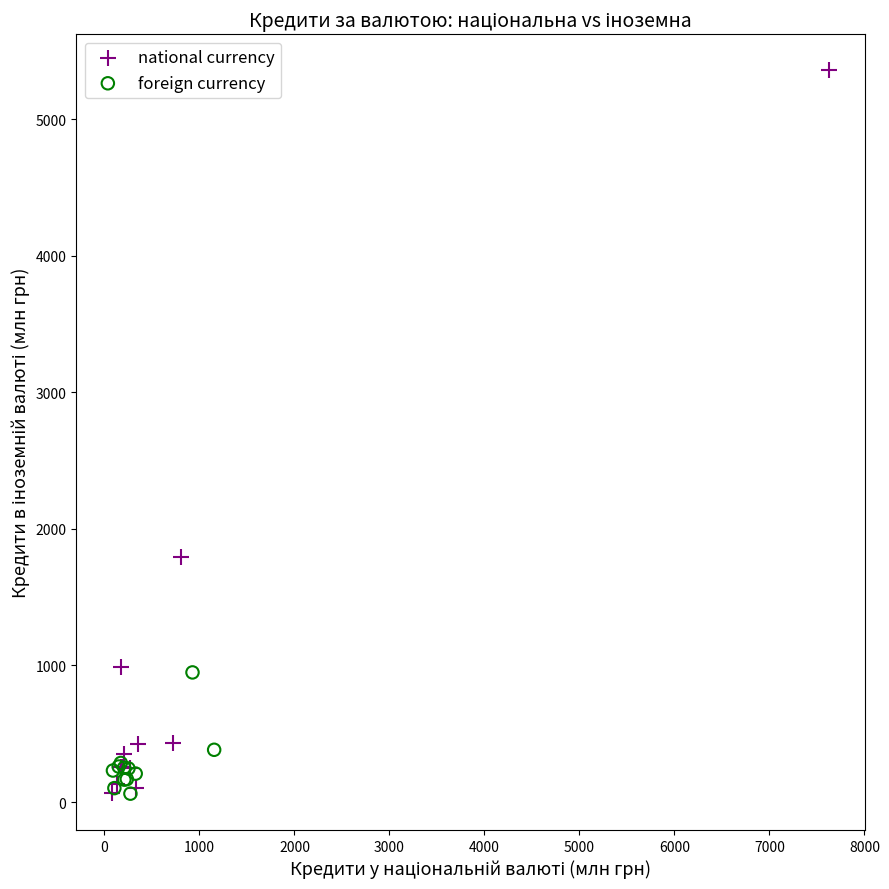

Which series reaches the maximum Y coordinate?

national currency